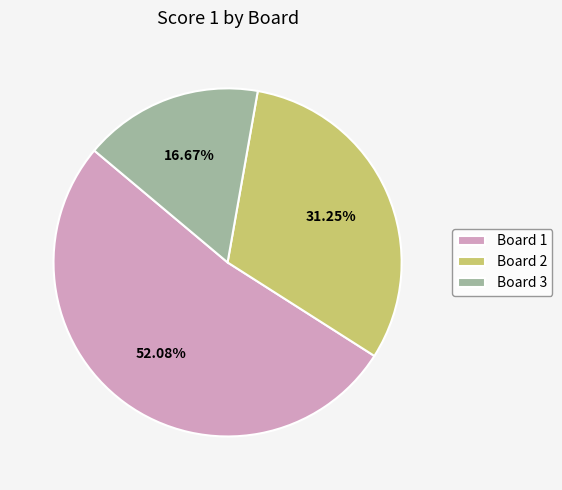

What percentage is NOT represented by Board 1?

47.9%